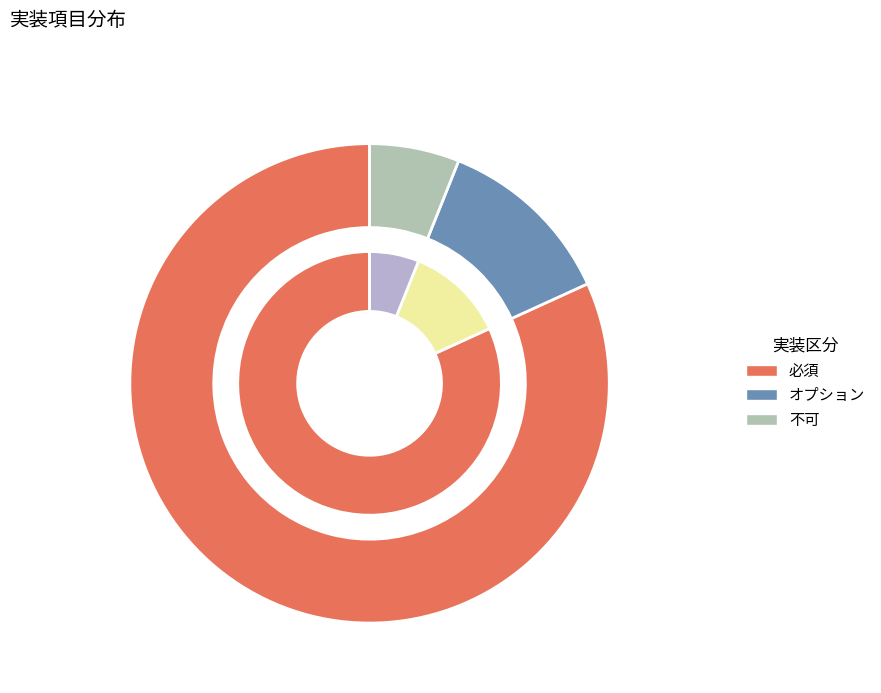

What is the total percentage of 不可 and オプション?

18.2%